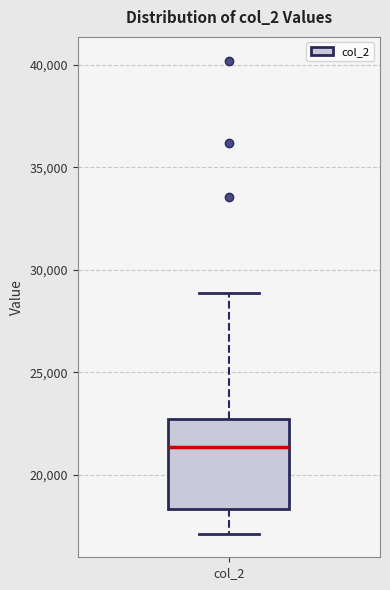

Read this box plot against the y-axis: the position of the median line, the range covered by the box, and the ends of both whiskers. The values are not printed on the chart, so give them approximately, as read against the axis.

median 21500, box 18500 to 22500, whiskers 17000 to 29000